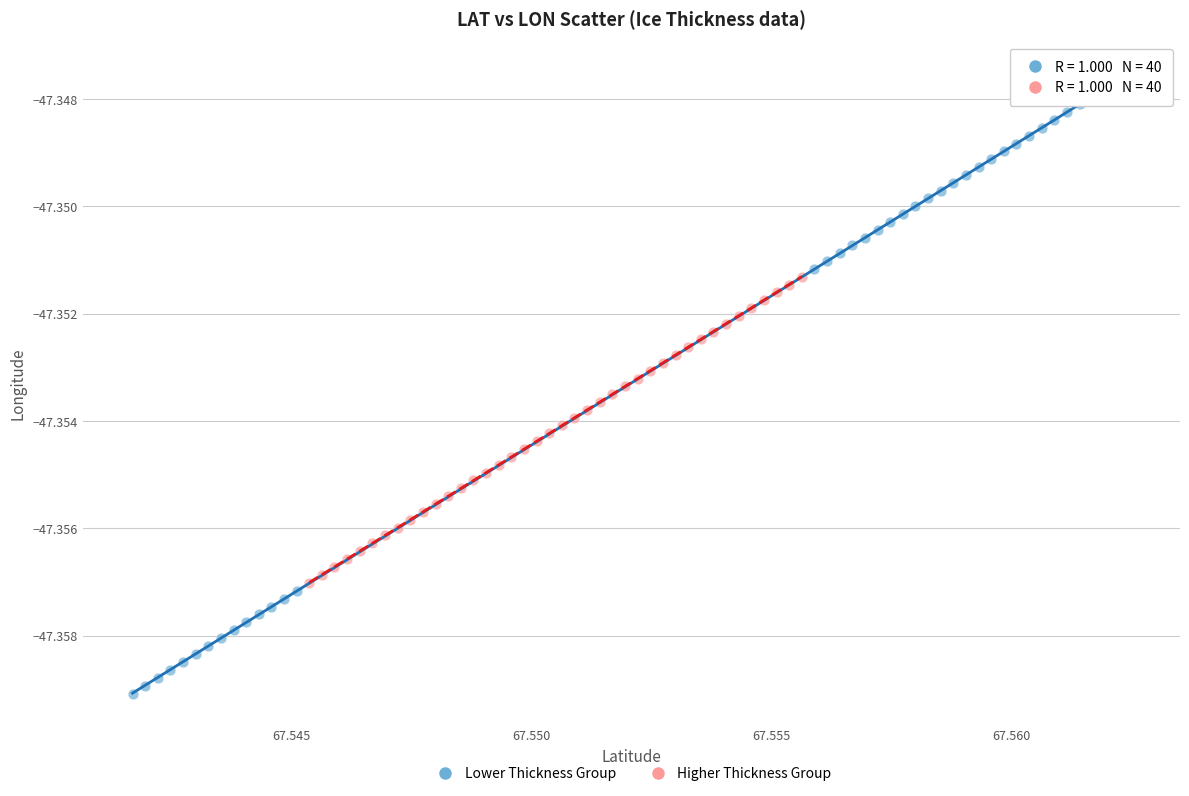

Which series has the largest Y range (max minus min)?

Lower Thickness Group